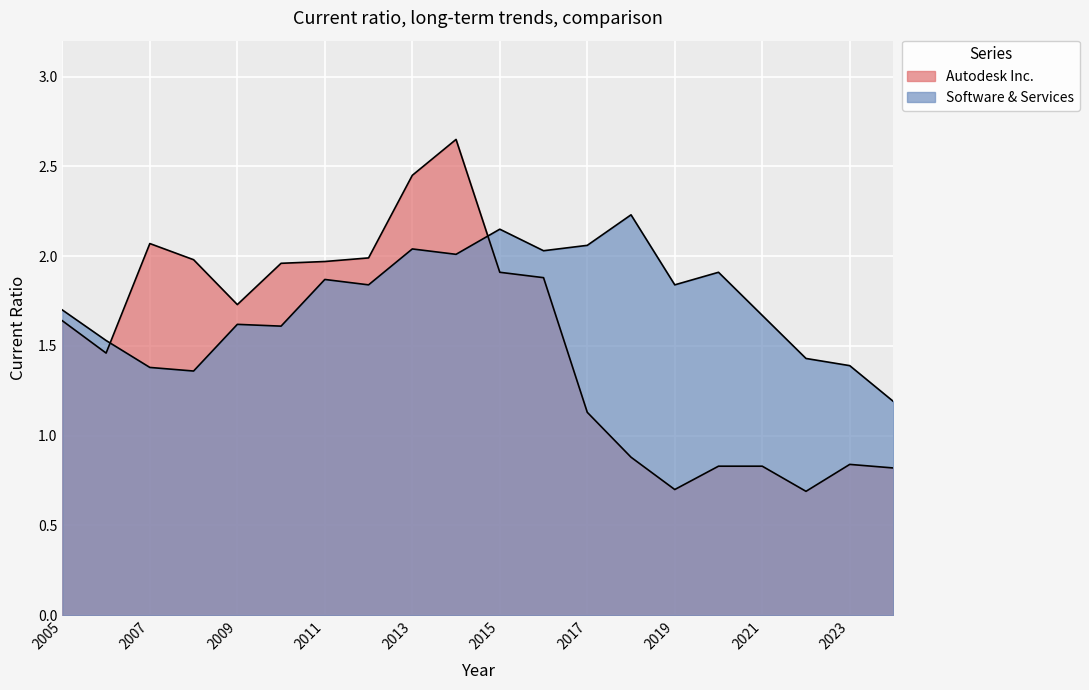

How many lines are shown in the chart?

2